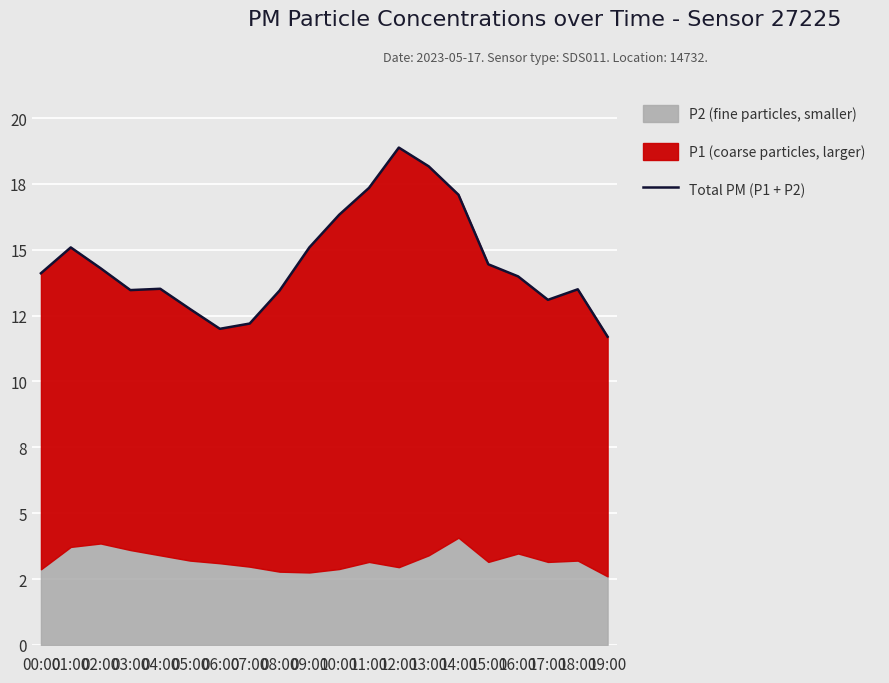

What is the value of the 18th point from the left?

13.1